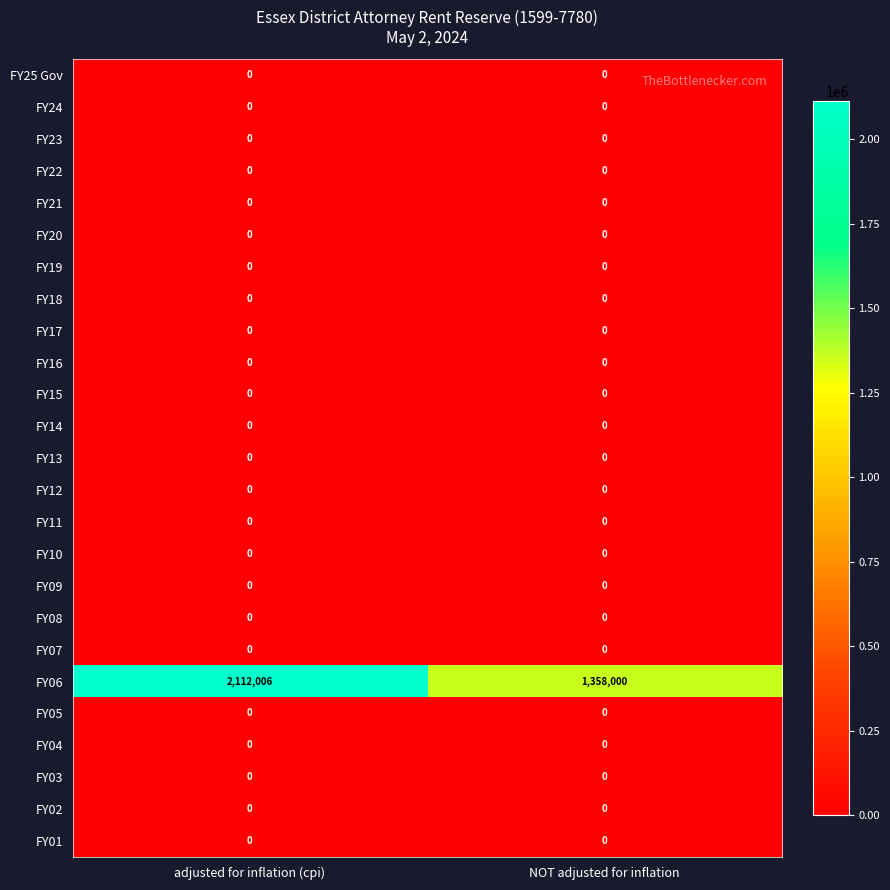

Is it true that FY04 equals 0 at NOT adjusted for inflation?

True